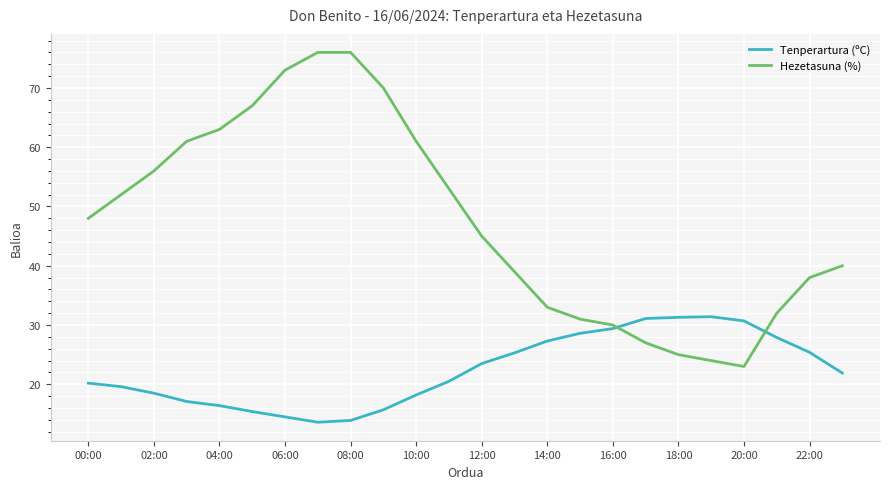

Does the chart display data point markers on the line(s)?

No